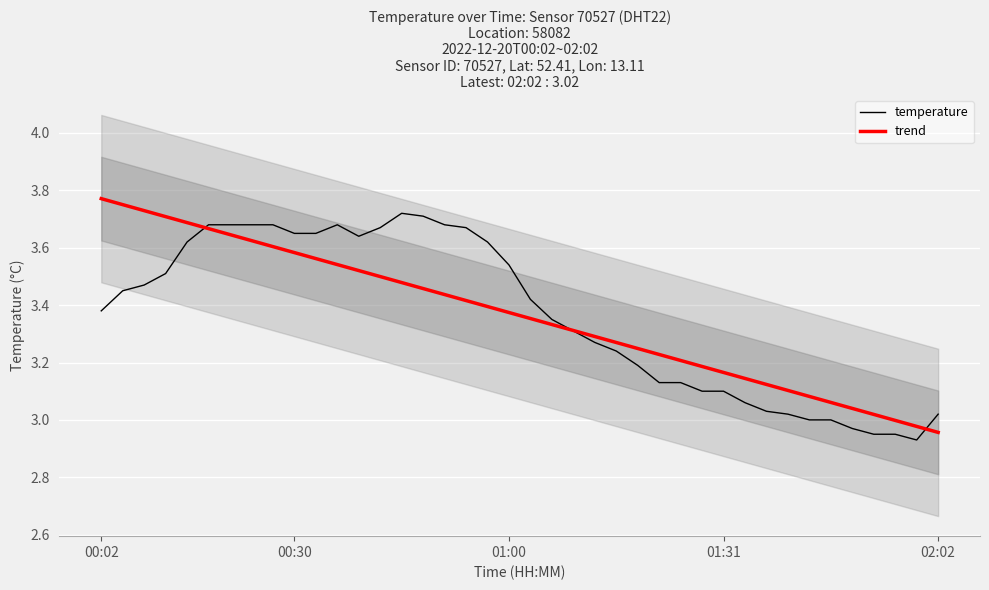

Is it true that temperature equals 4.3 at 02:02?

False